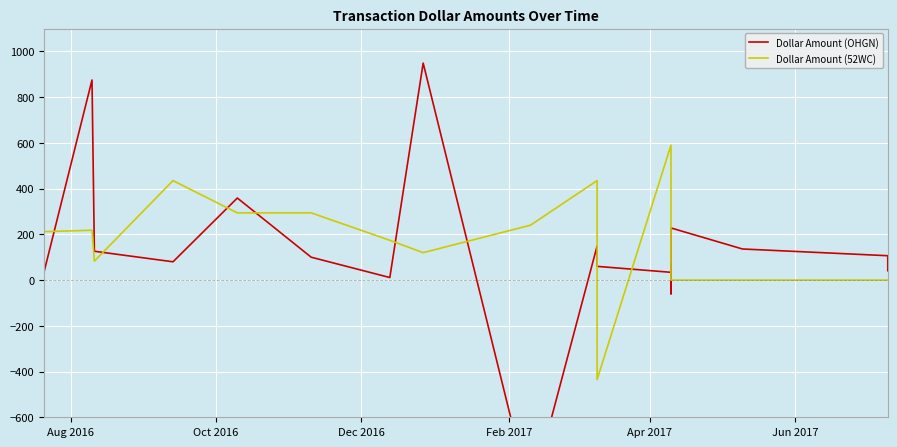

Reading left to right, transcribe all the data shown in this chart.

Dollar Amount (OHGN): 41.0	875.0	126.0	80.0	358.9	100.0	11.1	948.9	-948.9	149.0	60.0	34.0	-60.0	67.8	30.0	228.0	136.0	106.6	71.5	41.0
Dollar Amount (52WC): 211.8	218.0	82.7	435.0	293.9	293.9	173.9	119.9	239.9	435.0	-435.0	590.0	100.0	0.0	0.0	0.0	0.0	0.0	0.0	0.0